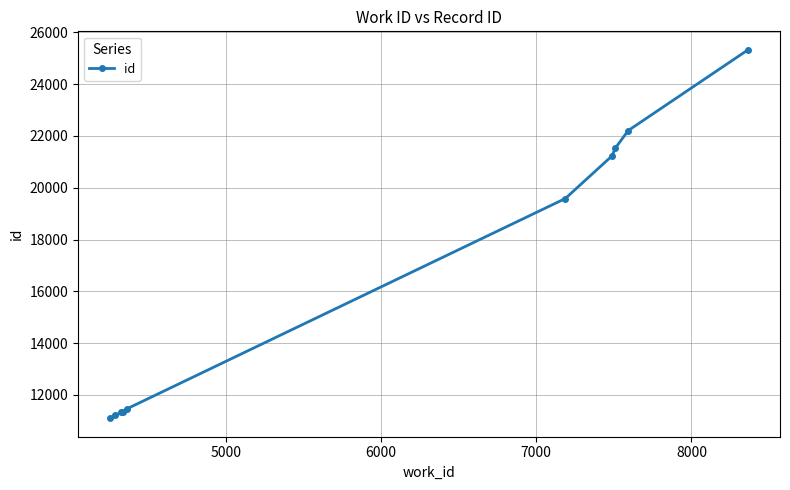

What is the maximum value shown in the chart?

25325